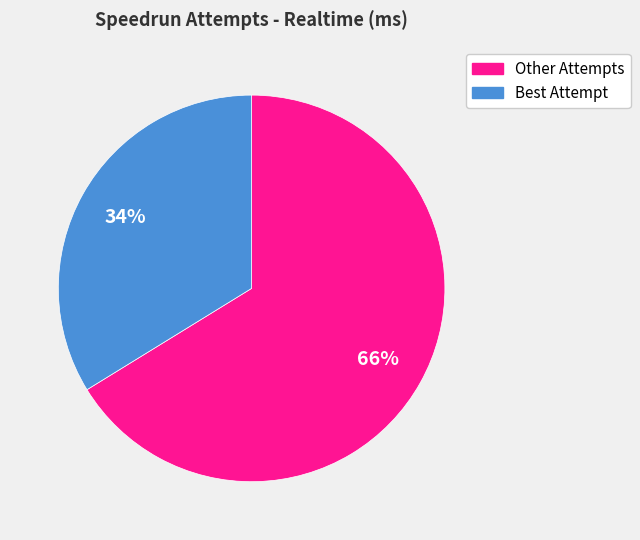

To the nearest percent, what is the difference between the largest and smallest slice percentages?

32%